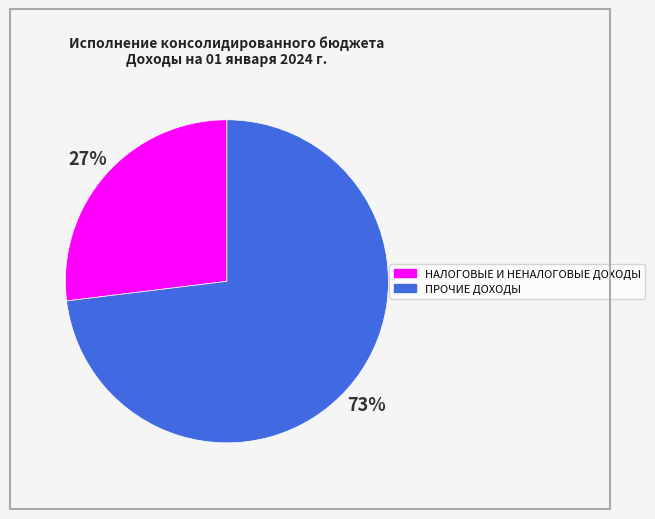

Is it true that ПРОЧИЕ ДОХОДЫ is 73% of the pie?

True